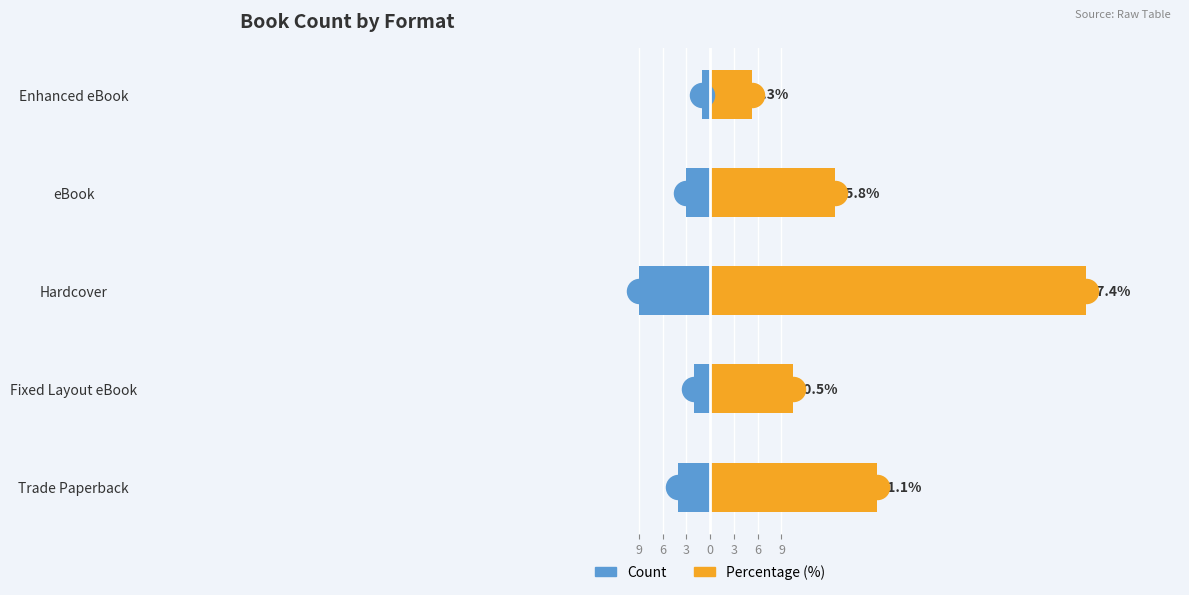

Which series reaches the maximum Y coordinate?

Percentage (%)